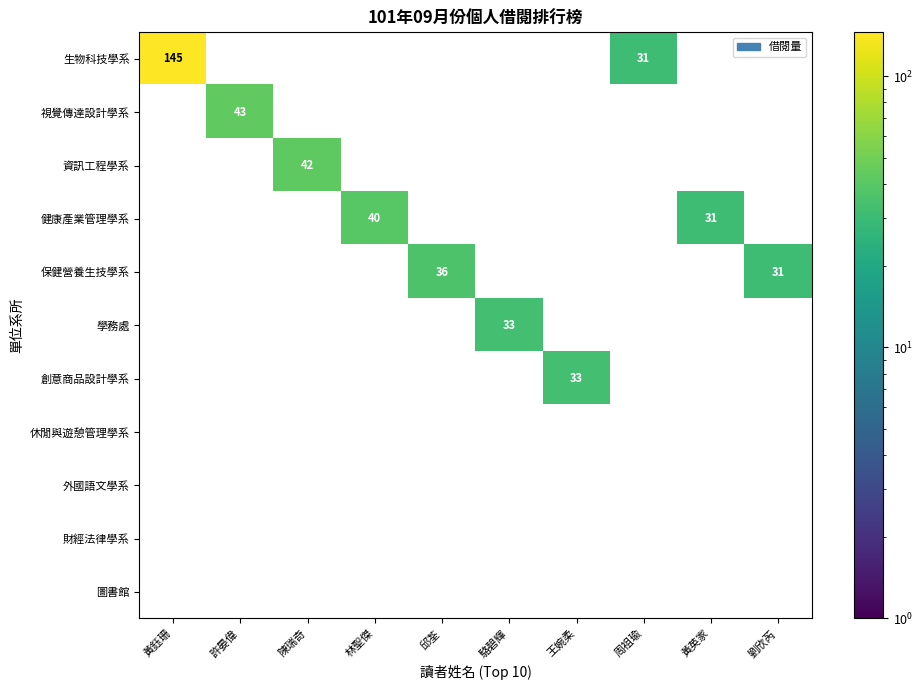

Which category has the lowest value across all series?

周祖瑜